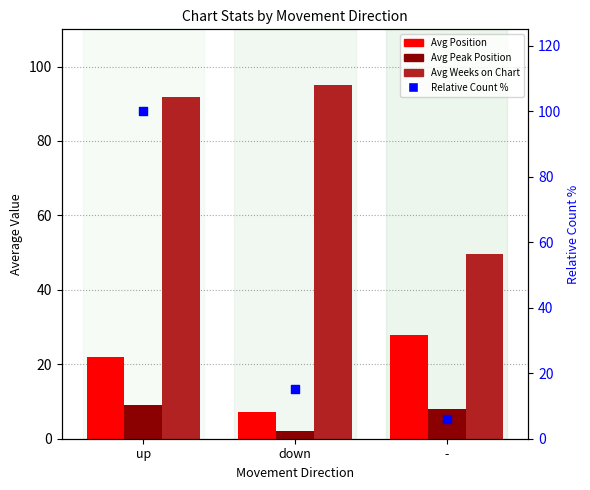

Which series reaches the minimum Y coordinate?

Avg Peak Position